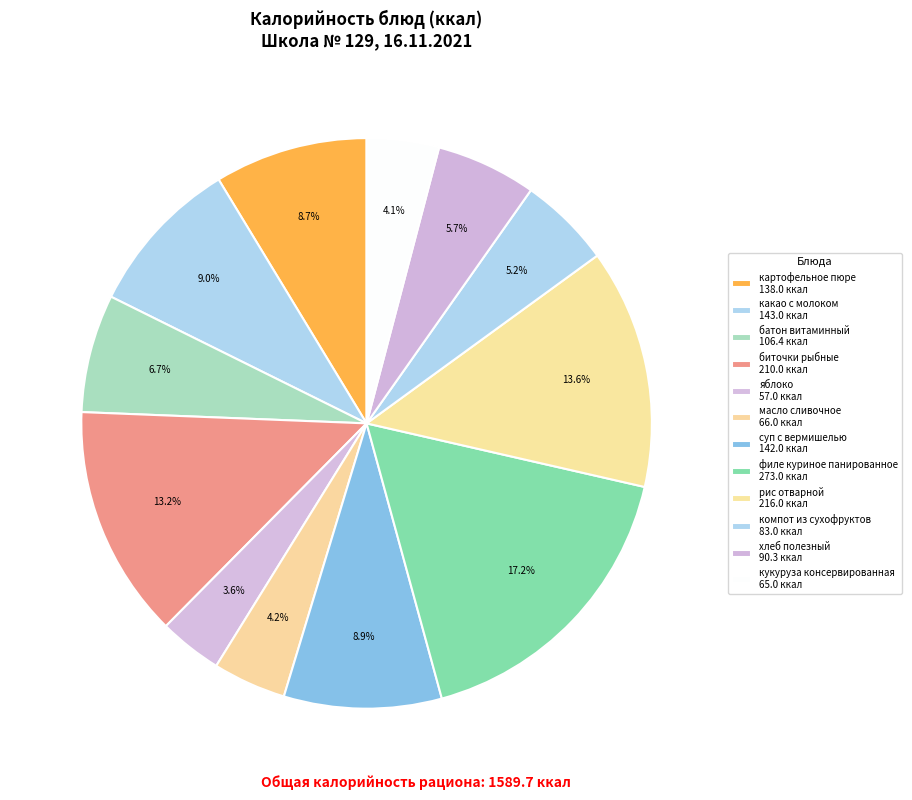

Approximately how many times larger is the value at компот из сухофруктов compared to биточки рыбные?

0.4